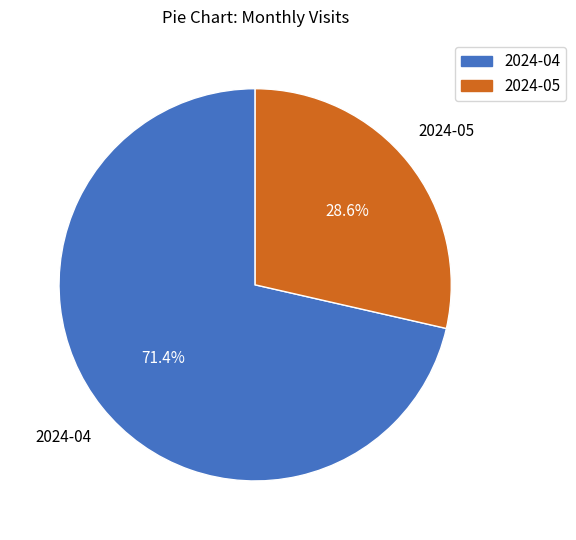

Does 2024-05 represent more than half of the total?

No